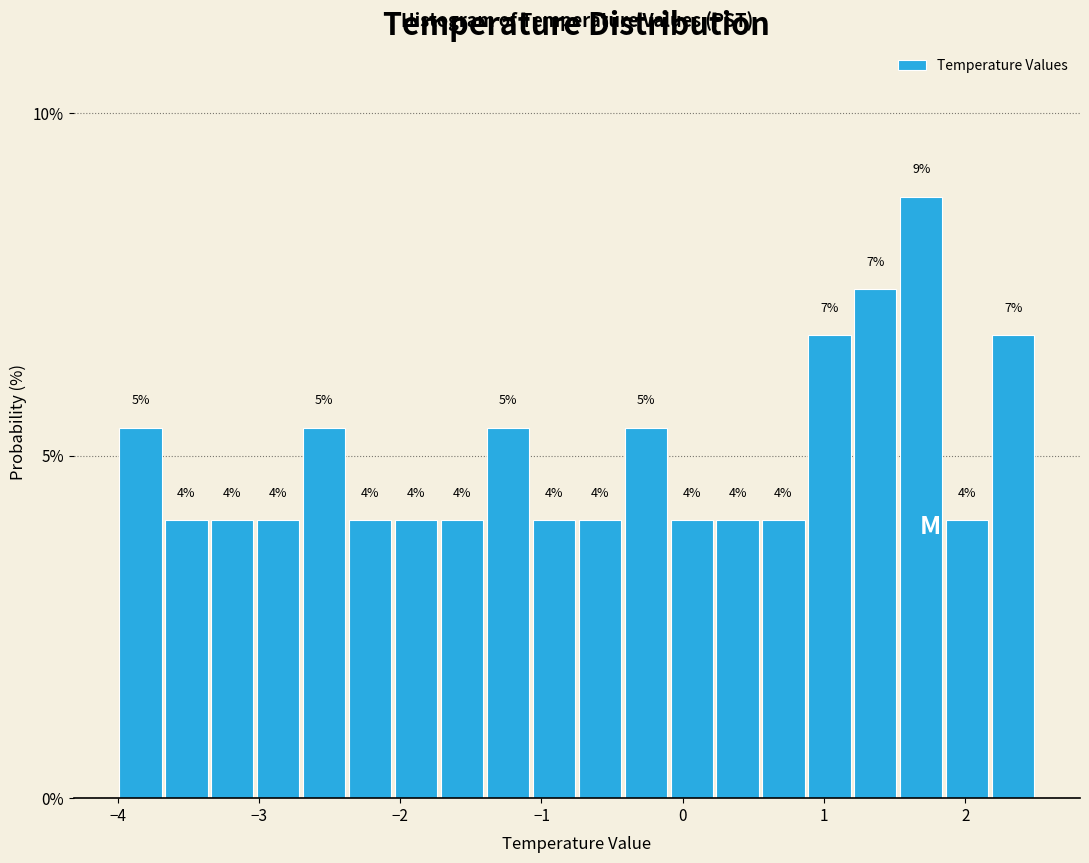

Read against the x-axis, roughly where is the centre of the tallest bar?

1.7